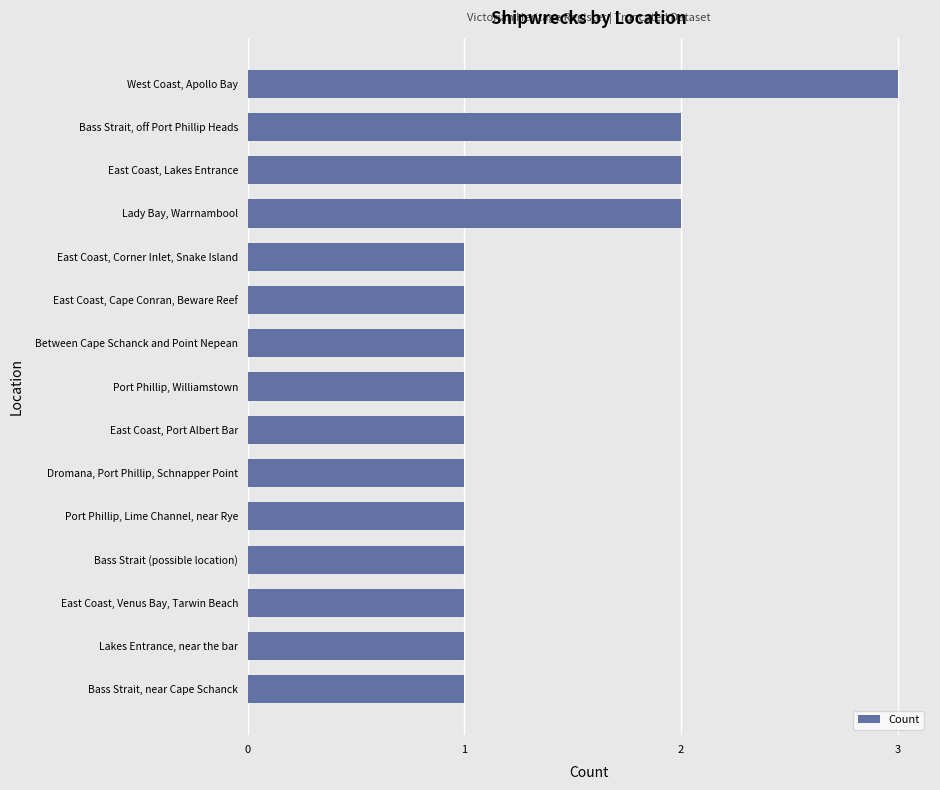

Which label corresponds to the largest value in the chart?

West Coast, Apollo Bay